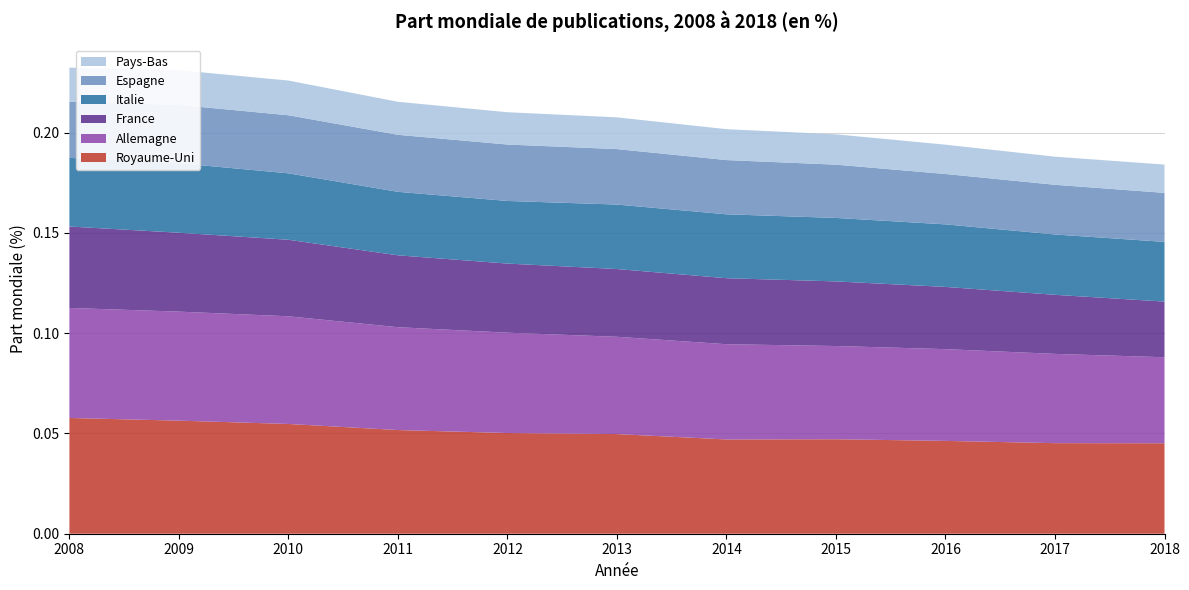

Reading left to right, extract all data points from this chart.

Royaume-Uni: 2008=0.1	2009=0.1	2010=0.1	2011=0.1	2012=0.1	2013=0.0	2014=0.0	2015=0.0	2016=0.0	2017=0.0	2018=0.0
Allemagne: 2008=0.1	2009=0.1	2010=0.1	2011=0.1	2012=0.1	2013=0.0	2014=0.0	2015=0.0	2016=0.0	2017=0.0	2018=0.0
France: 2008=0.0	2009=0.0	2010=0.0	2011=0.0	2012=0.0	2013=0.0	2014=0.0	2015=0.0	2016=0.0	2017=0.0	2018=0.0
Italie: 2008=0.0	2009=0.0	2010=0.0	2011=0.0	2012=0.0	2013=0.0	2014=0.0	2015=0.0	2016=0.0	2017=0.0	2018=0.0
Espagne: 2008=0.0	2009=0.0	2010=0.0	2011=0.0	2012=0.0	2013=0.0	2014=0.0	2015=0.0	2016=0.0	2017=0.0	2018=0.0
Pays-Bas: 2008=0.0	2009=0.0	2010=0.0	2011=0.0	2012=0.0	2013=0.0	2014=0.0	2015=0.0	2016=0.0	2017=0.0	2018=0.0